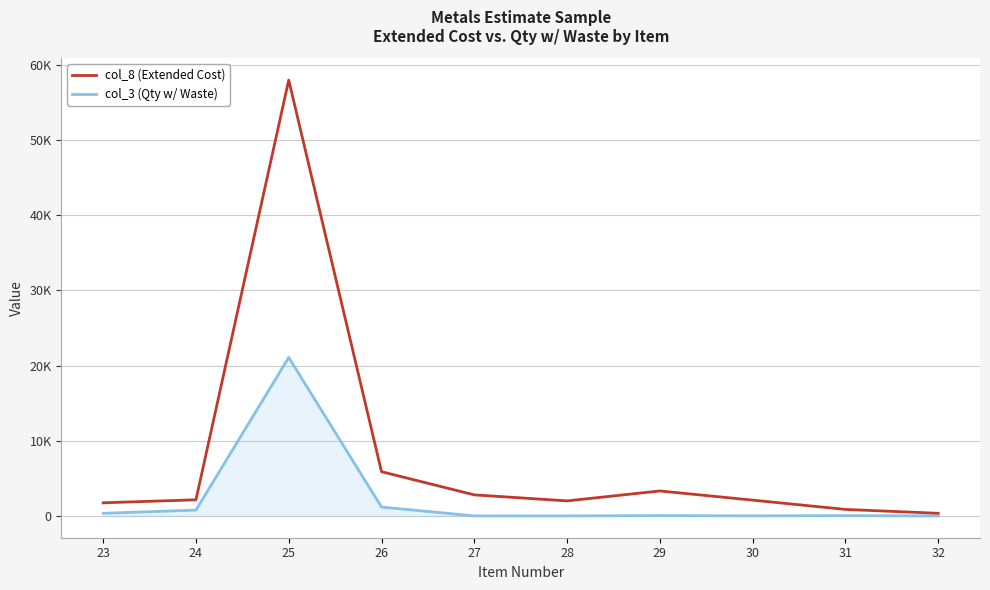

What is the approximate value of col_3 (Qty w/ Waste) at 25?

21074.9